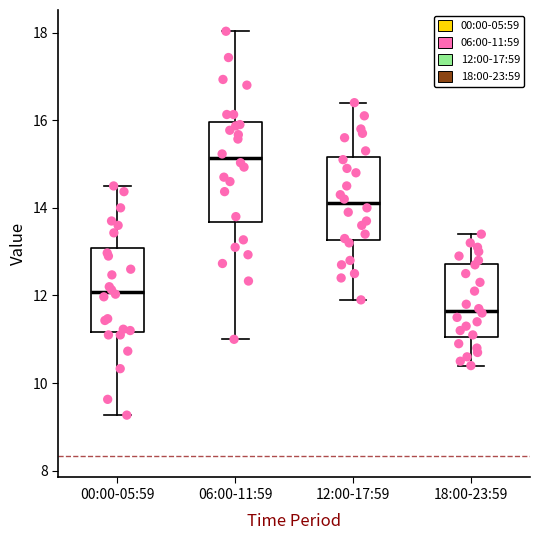

Which box is the tallest, from its lower edge to its upper edge?

06:00-11:59